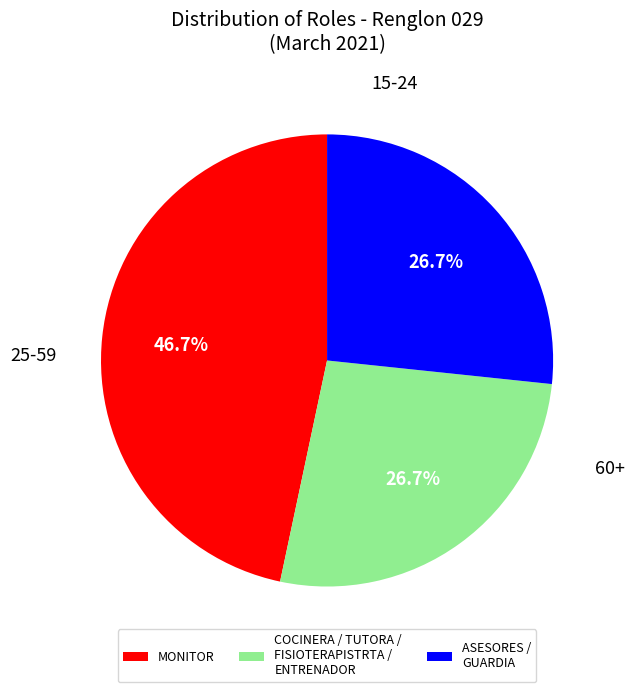

To the nearest percent, what is the average slice percentage?

33%